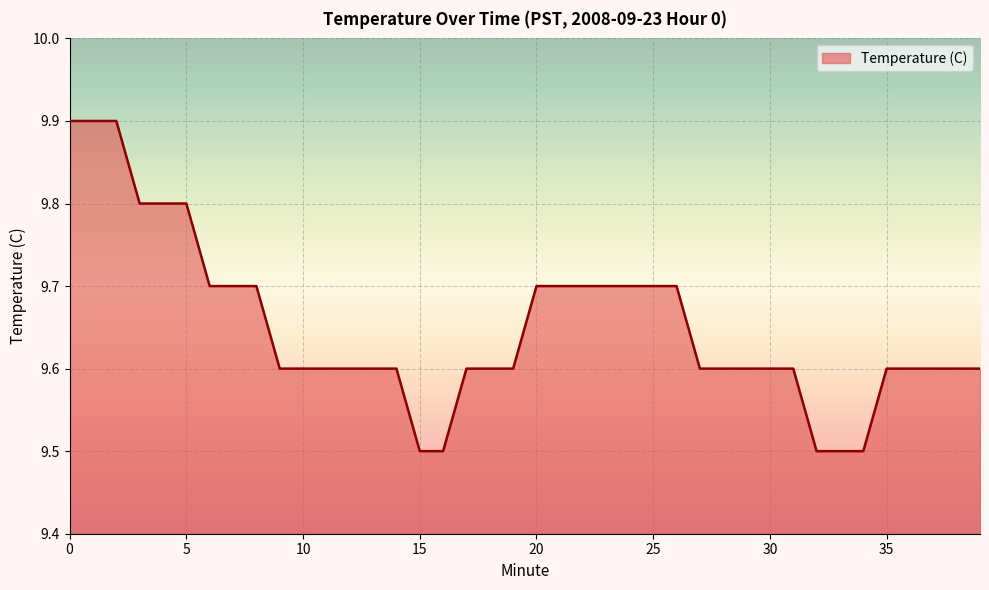

What is the maximum value shown in the chart?

9.9